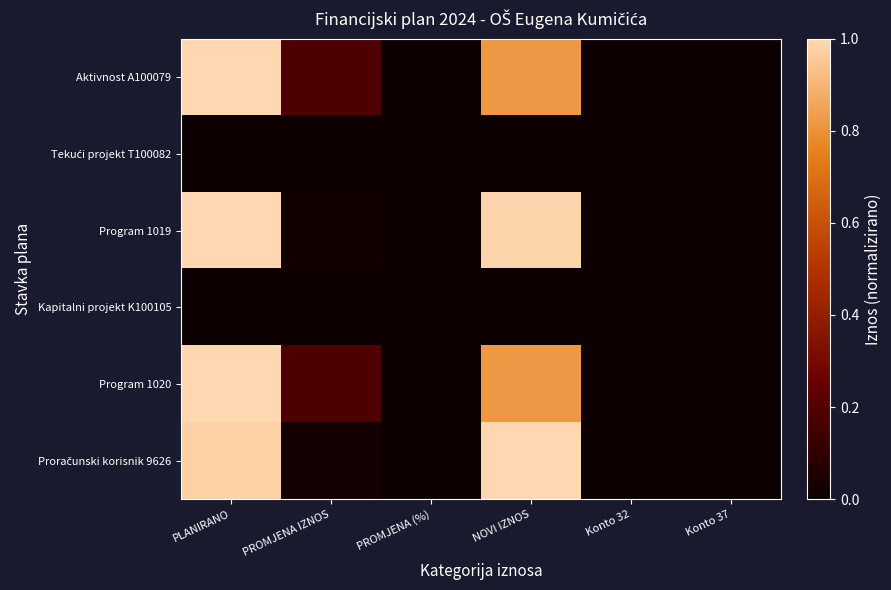

At which category does the chart reach its peak across all series?

PLANIRANO